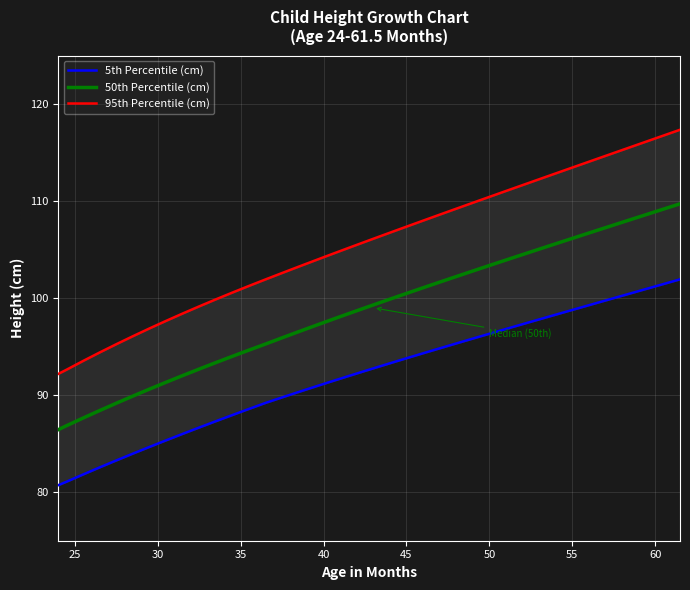

True or false: 50th Percentile (cm) and 95th Percentile (cm) intersect in this chart.

False